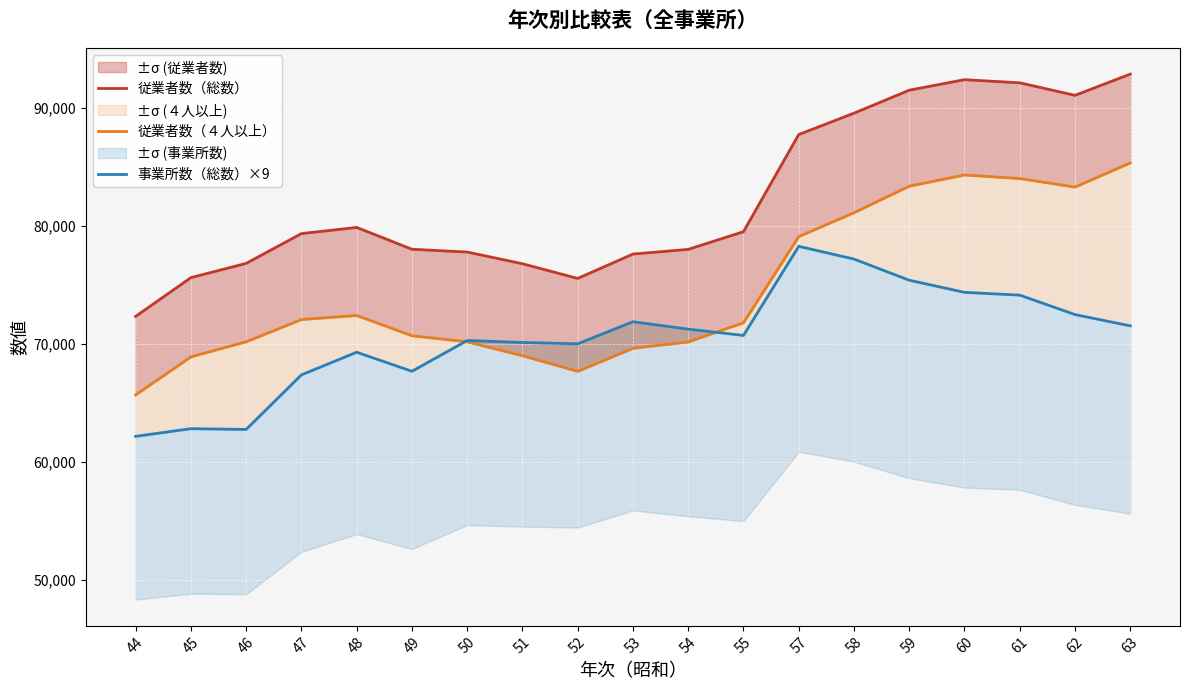

Rank the categories by 従業者数（総数） value from highest to lowest.

63, 60, 61, 59, 62, 58, 57, 48, 55, 47, 49, 54, 50, 53, 46, 51, 45, 52, 44